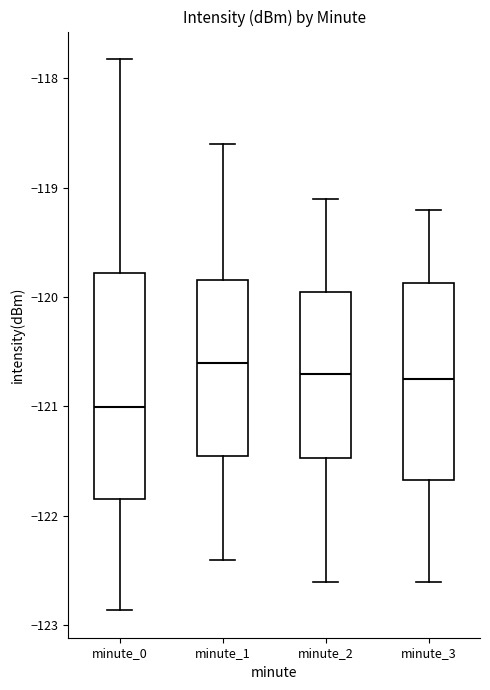

Which box's median line is the lowest?

minute_0